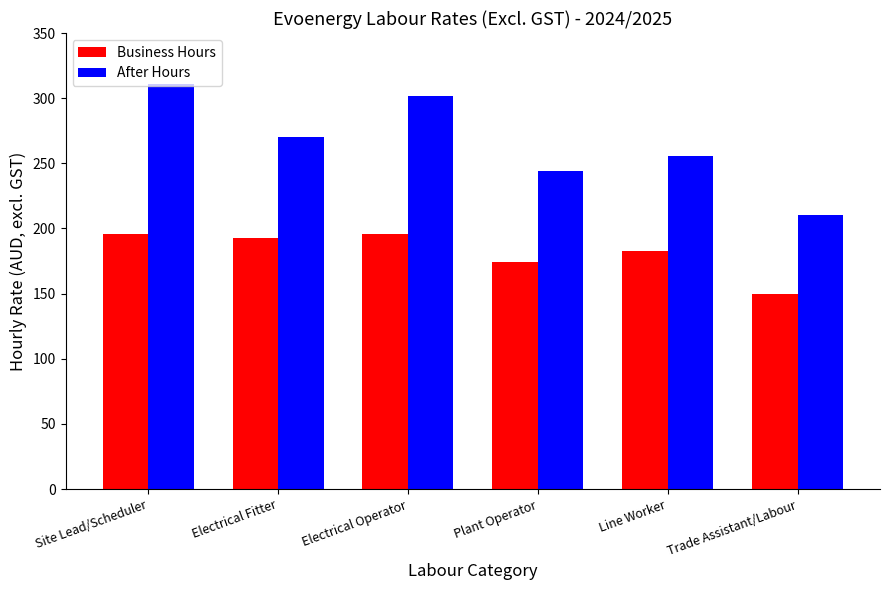

At which label does After Hours first exceed 270?

Site Lead/Scheduler